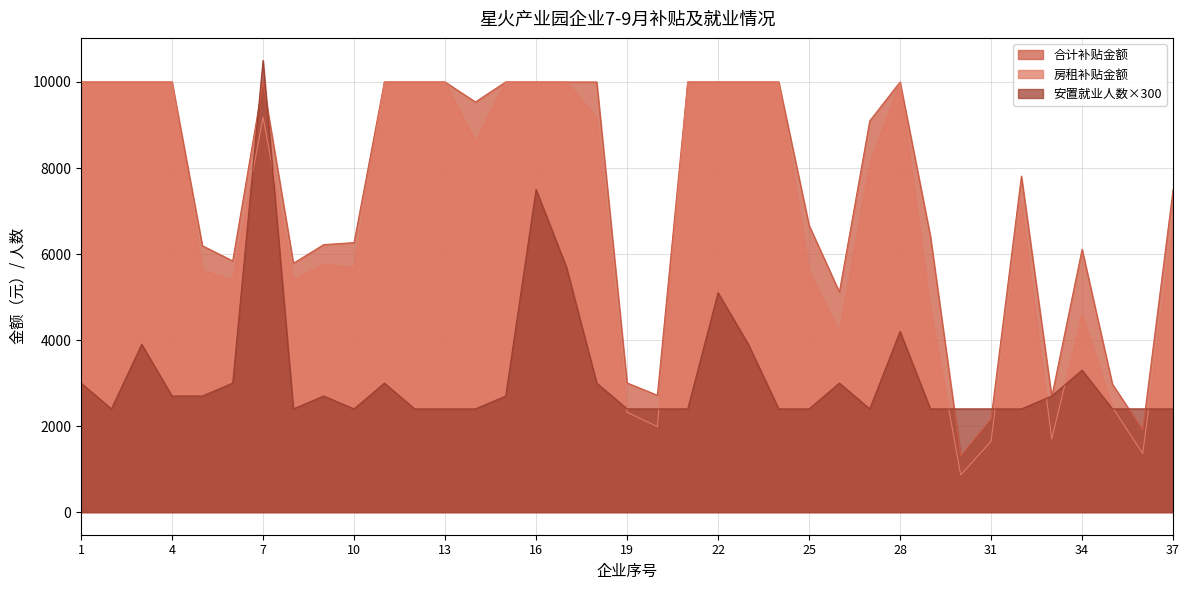

Which series has the widest spread of values?

房租补贴金额